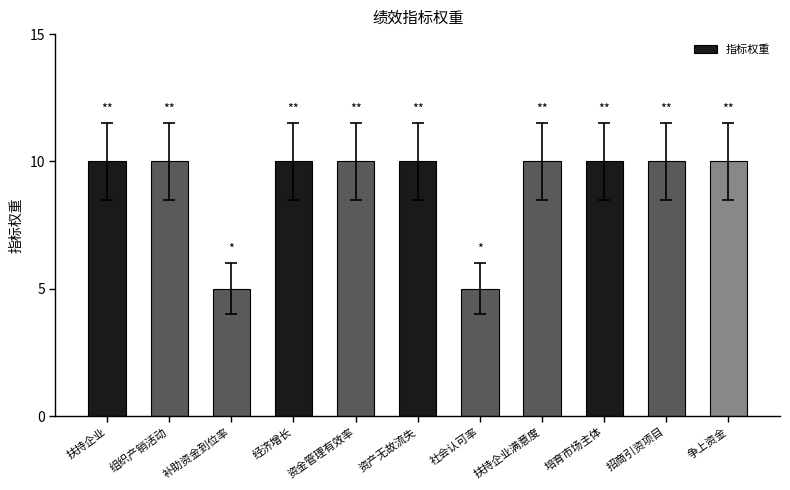

Is it true that the value at 社会认可率 is 7?

False